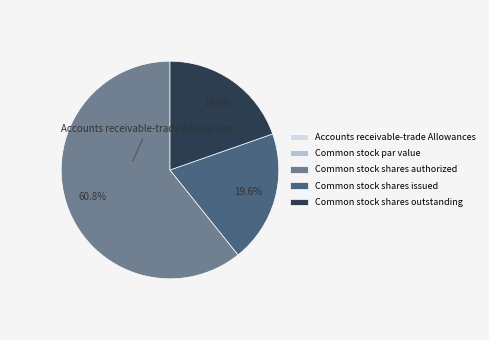

Which category has the biggest portion of the pie?

Common stock shares authorized